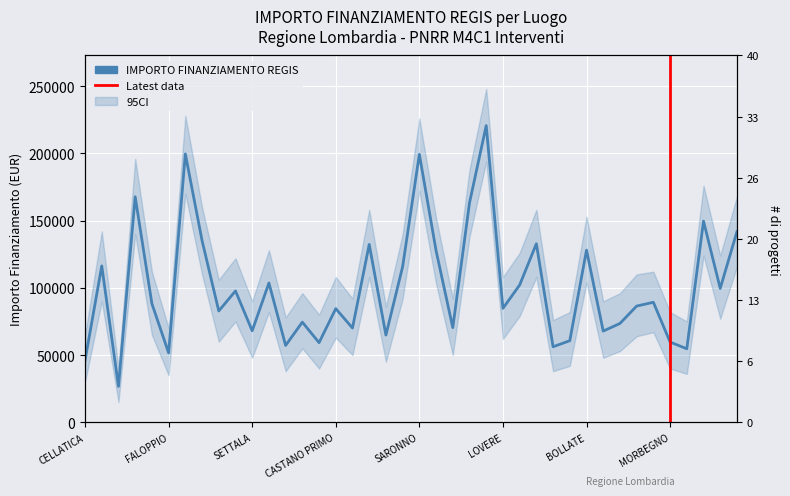

How many interior local valleys (lower than both neighbors) does the data have?

14